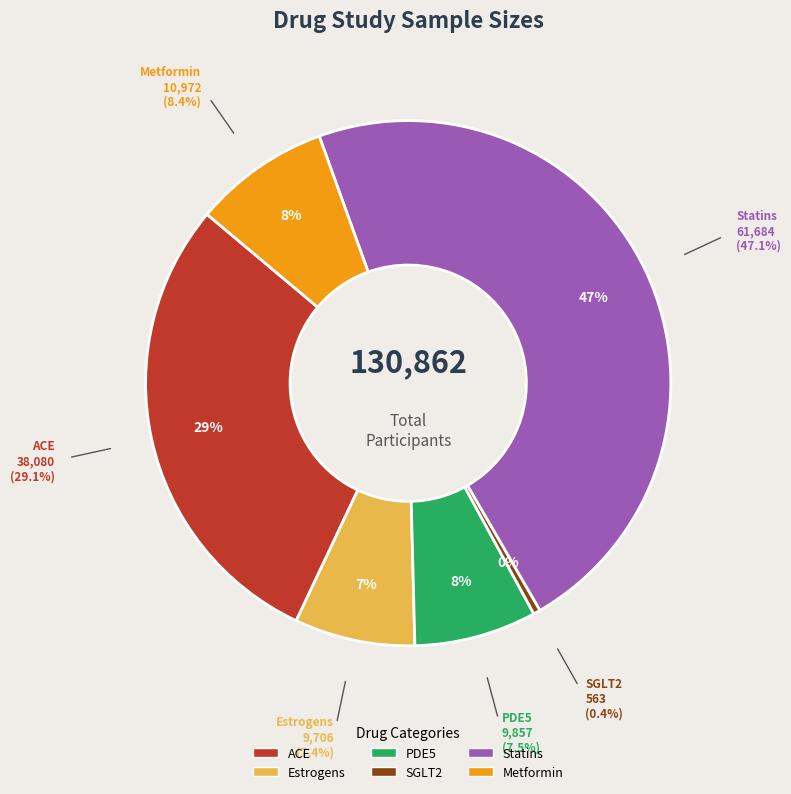

How many segments does this pie chart have?

6